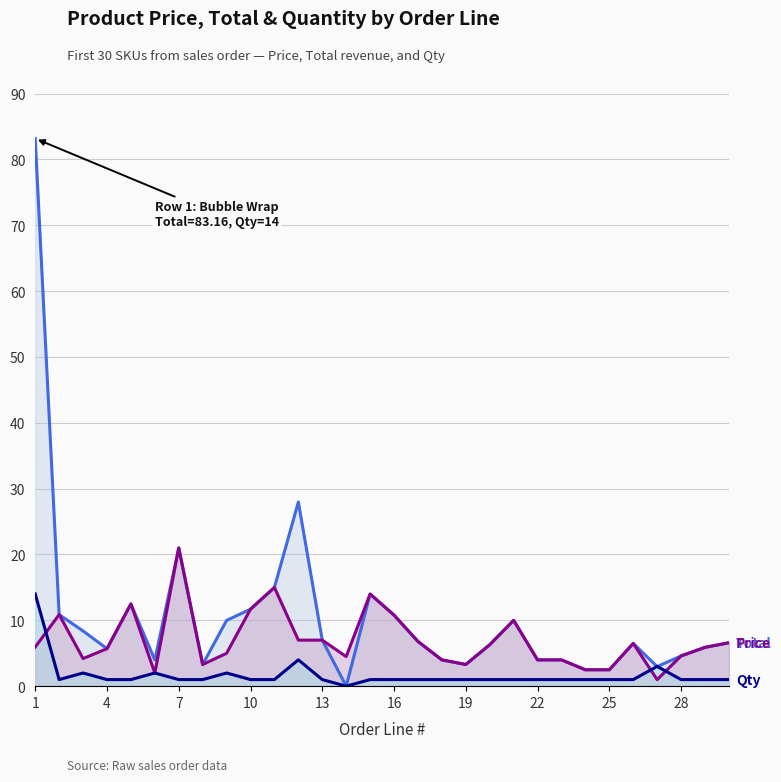

What is the maximum value shown in the chart?

83.2